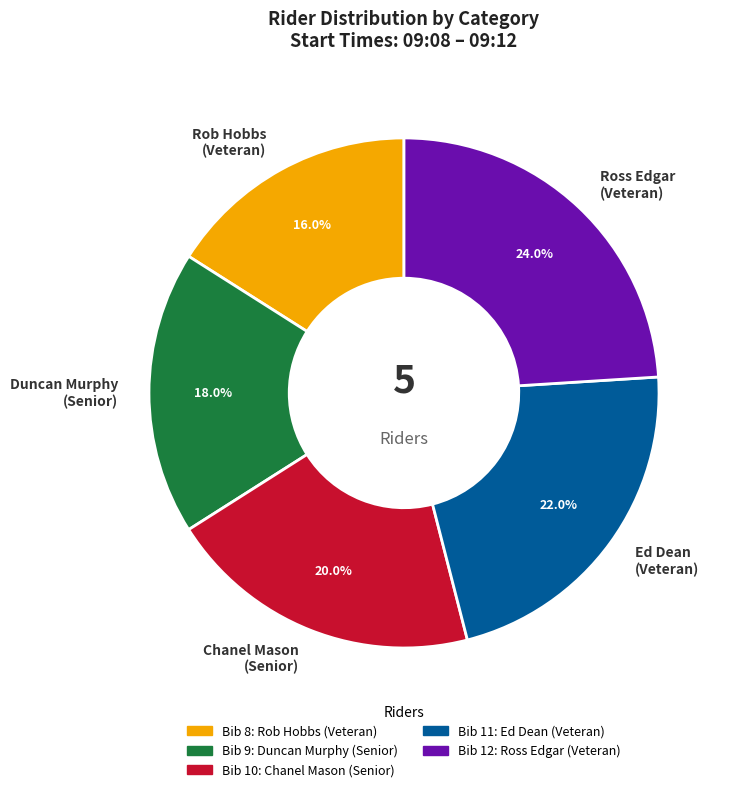

Does Rob Hobbs (Veteran) account for over 50% of the chart?

No